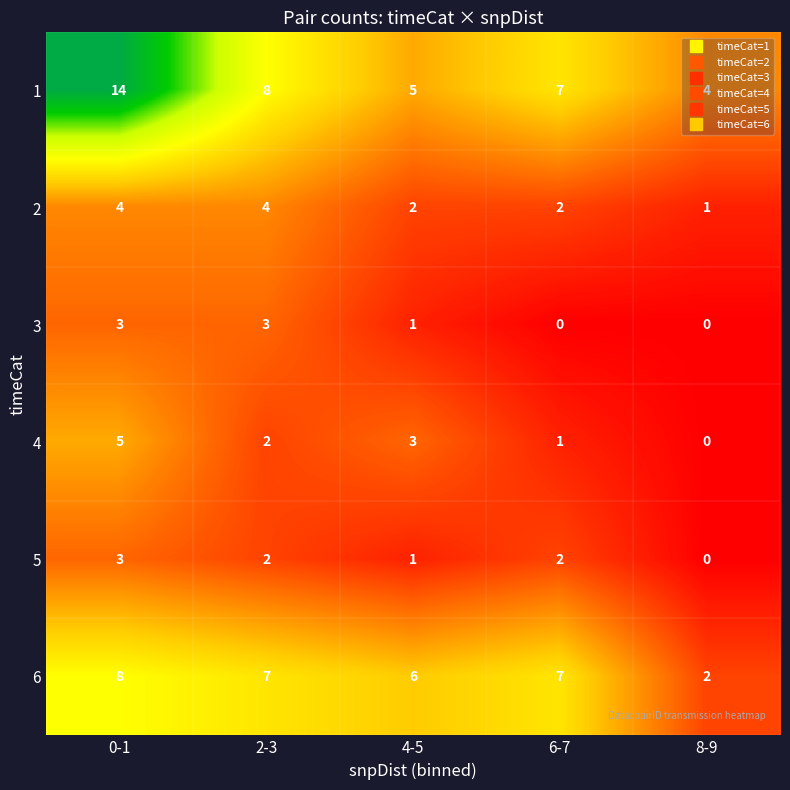

Where does the 3 series first go above 1?

0-1